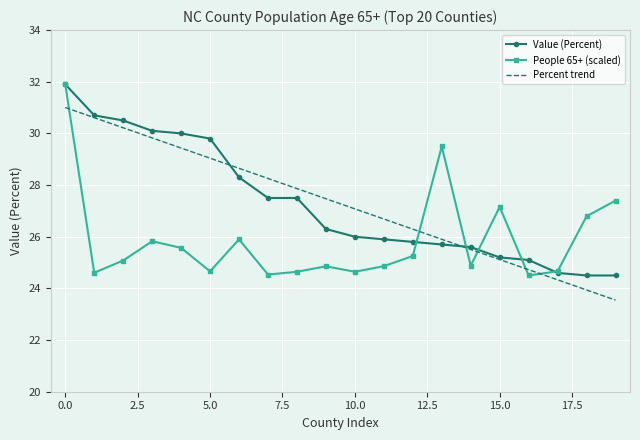

After their last crossing, which series has the higher values: Percent trend or People 65+ (scaled)?

People 65+ (scaled)